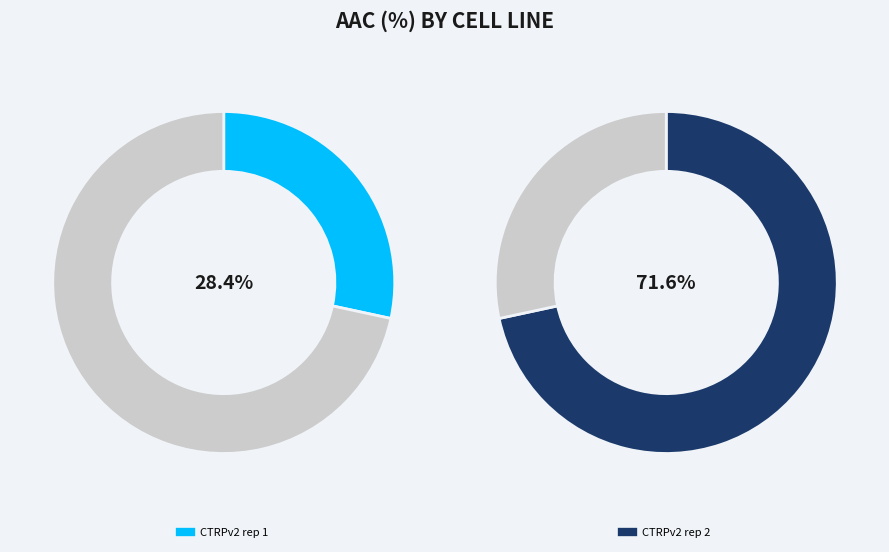

What portion of the pie excludes CTRPv2 rep 1?

71.6%